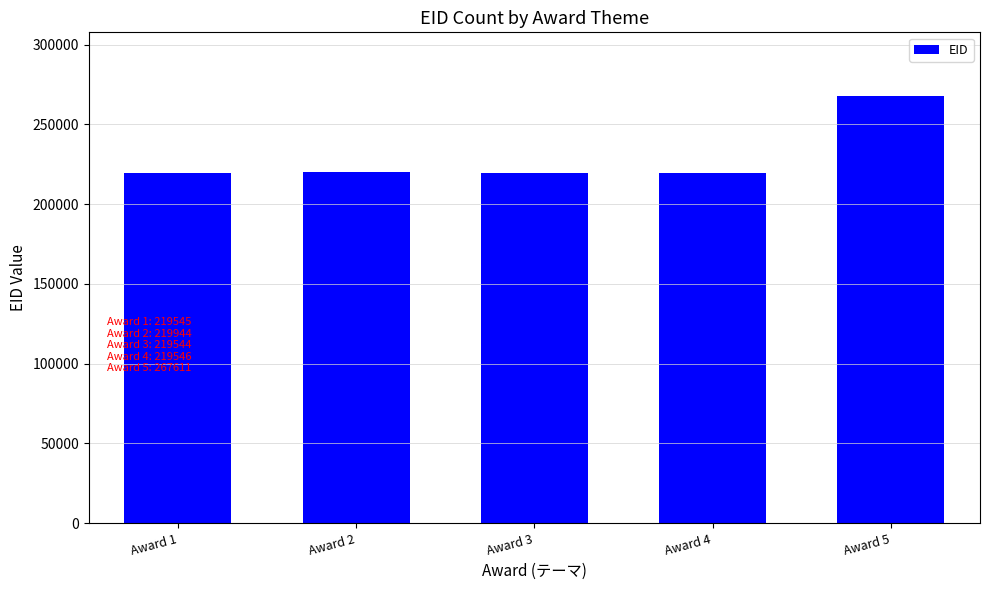

Which has a higher value, Award 5 or Award 3?

Award 5